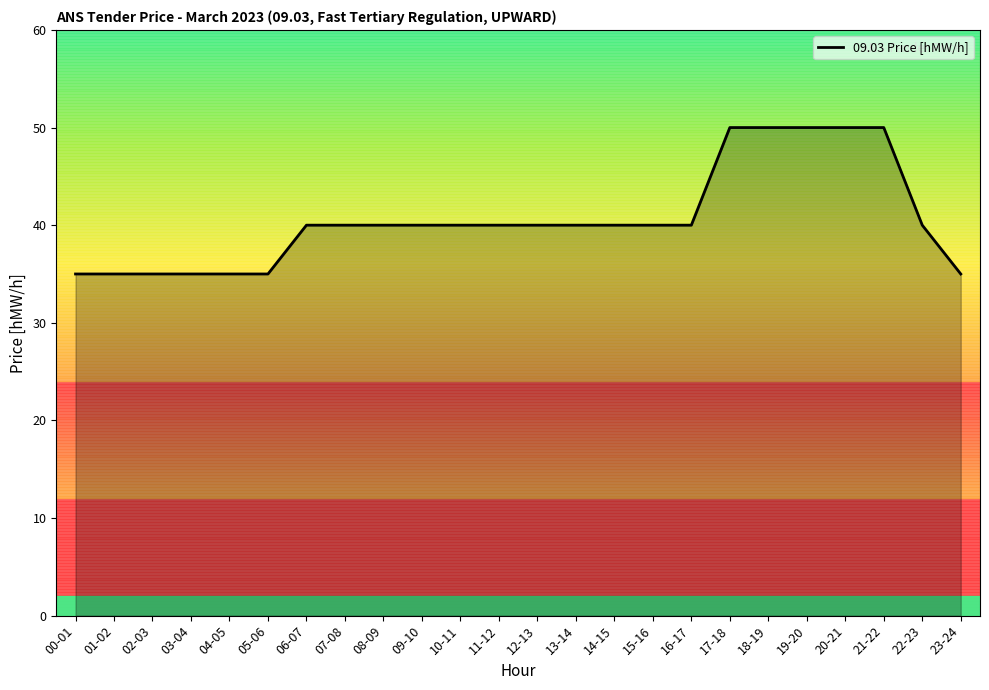

Which has a higher value, 18-19 or 03-04?

18-19